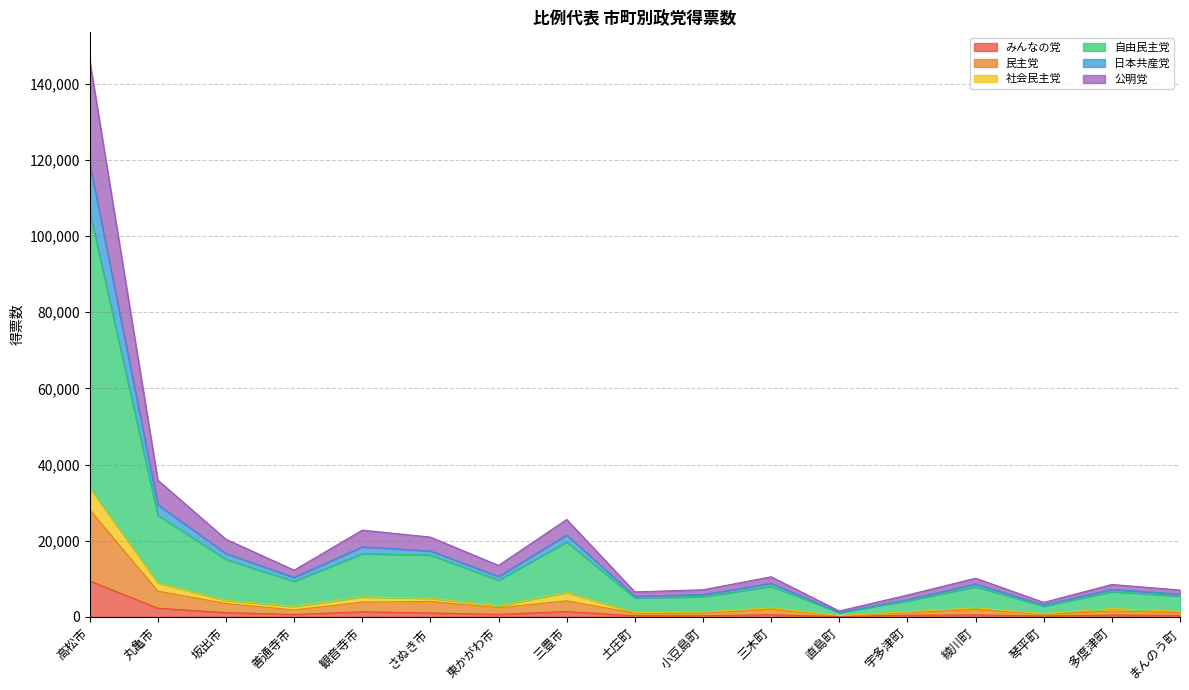

How many lines are shown in the chart?

6